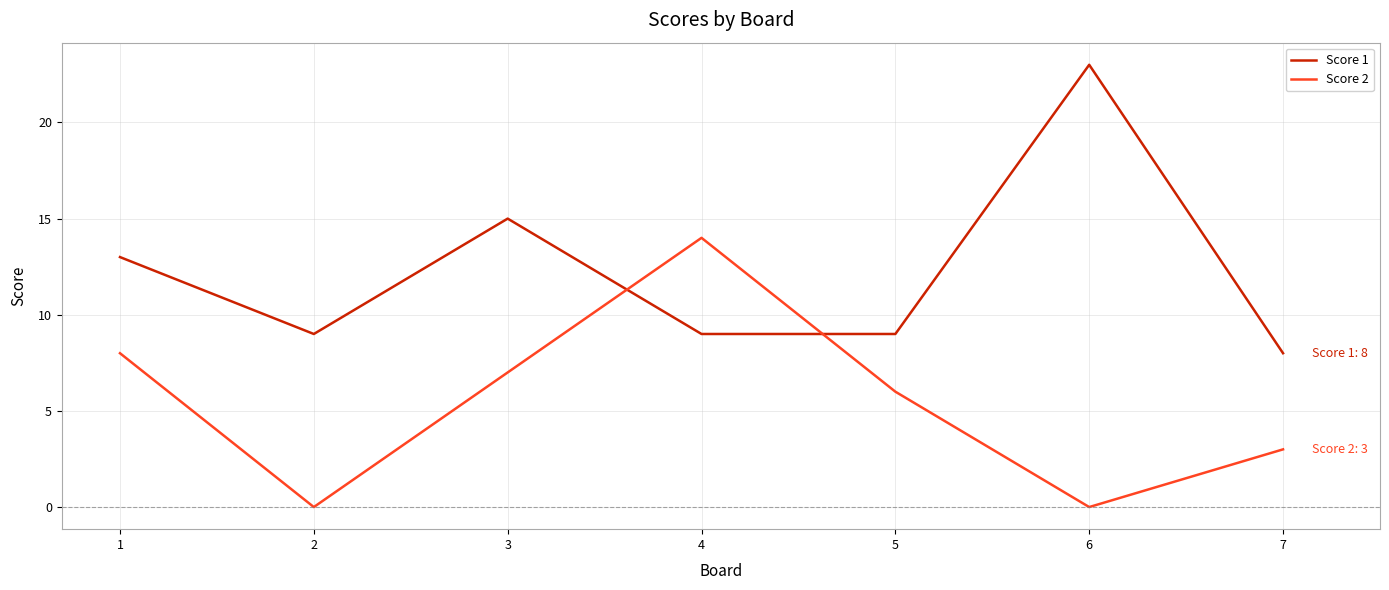

At how many categories does at least one series exceed 20?

1